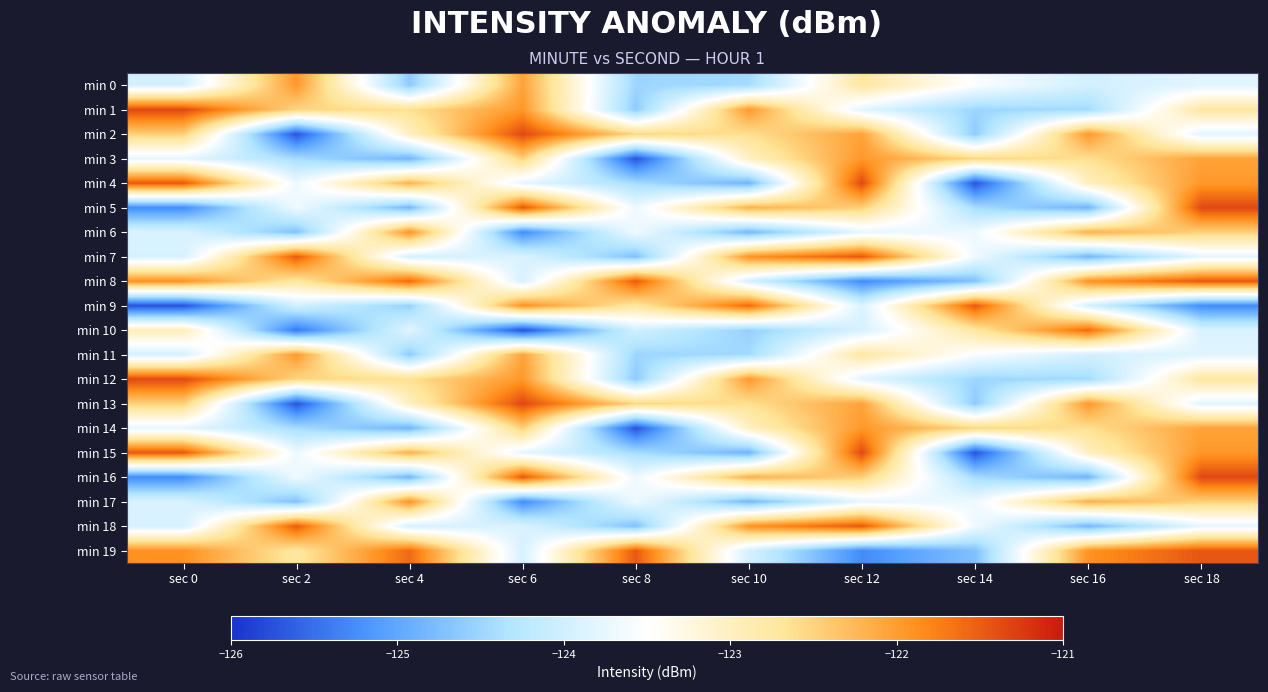

At how many categories does at least one series exceed -124?

10